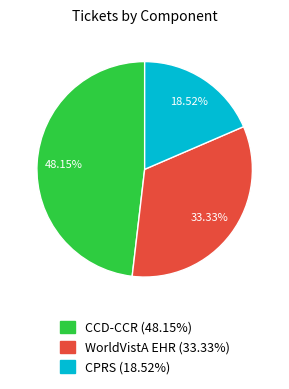

What percentage is the CCD-CCR slice, to the nearest percent?

48%